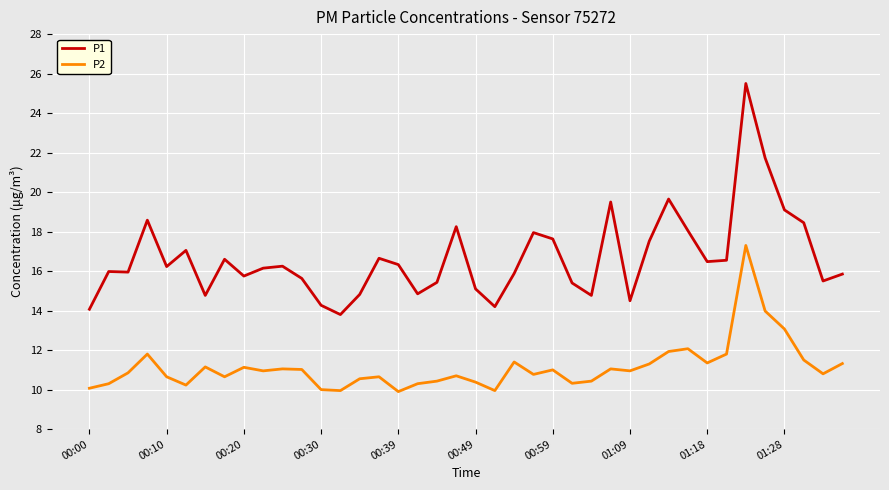

True or false: P1 and P2 cross at least once.

False